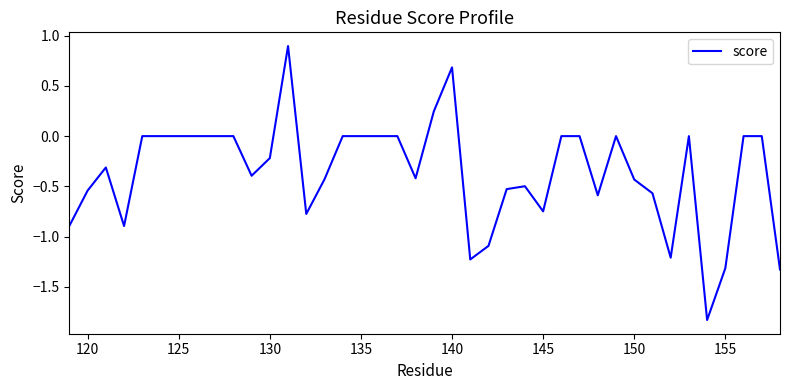

What is the difference between the maximum and minimum values?

2.7